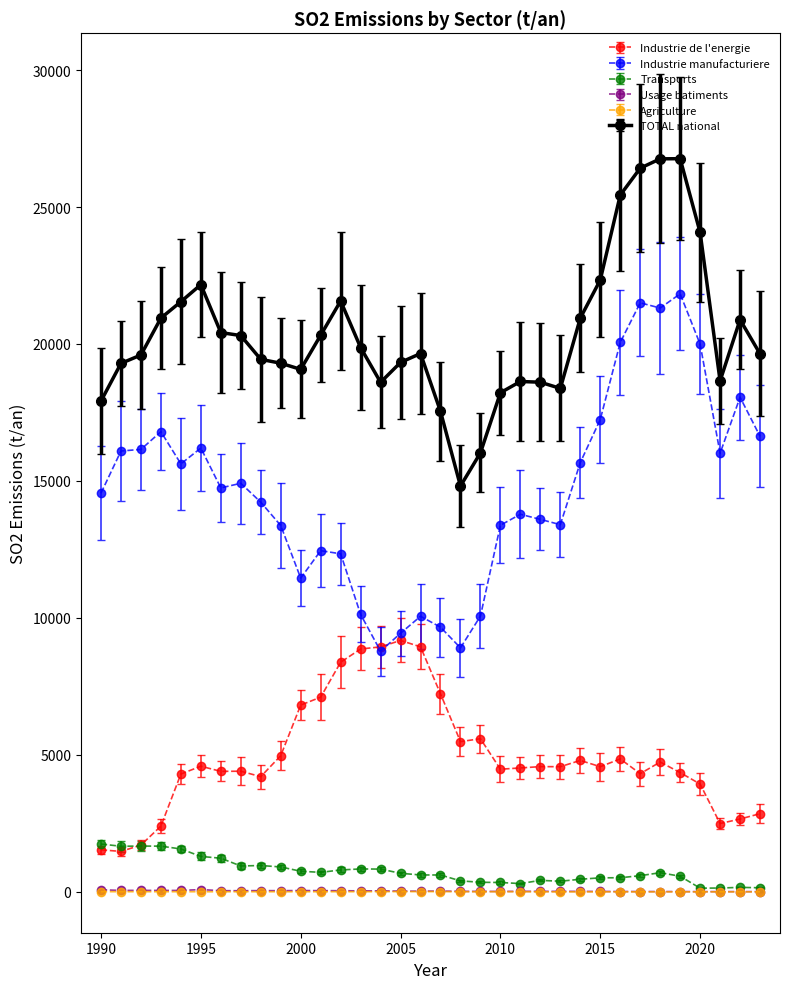

Which series has the widest spread of values?

Industrie manufacturiere